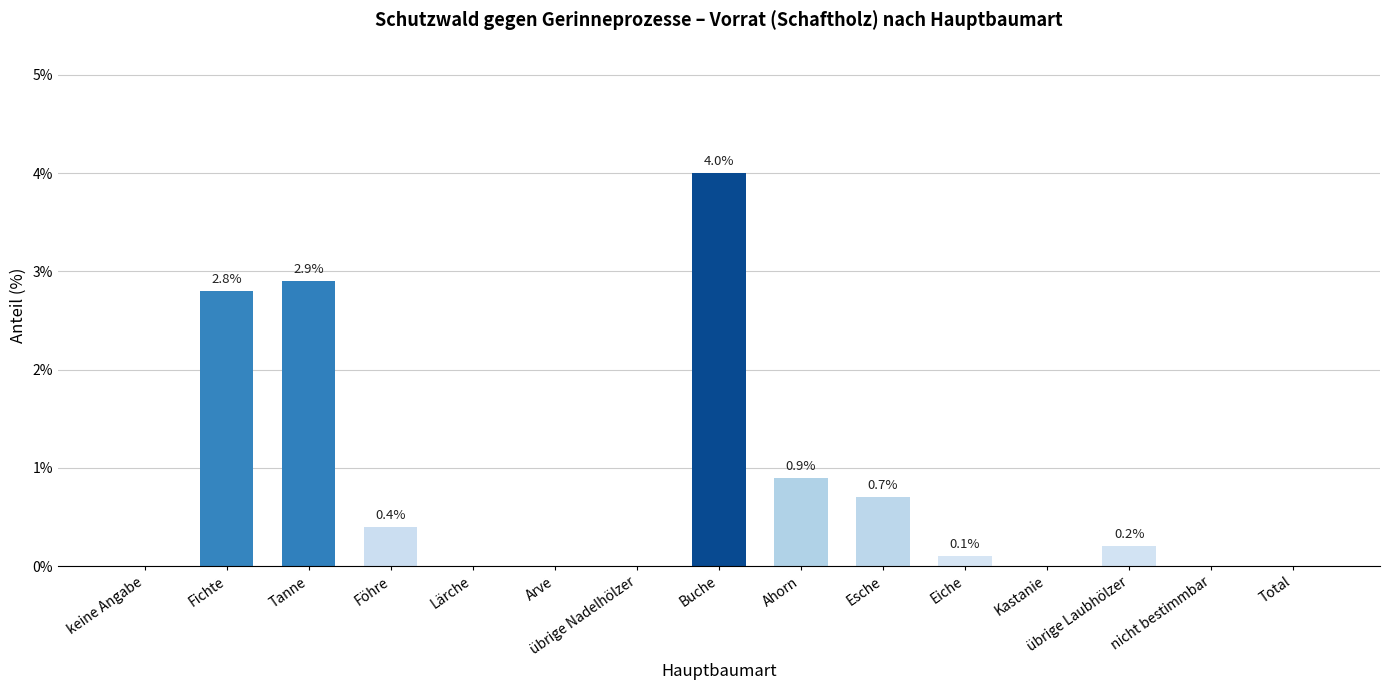

True or false: the data shows 0.8 at Fichte.

False